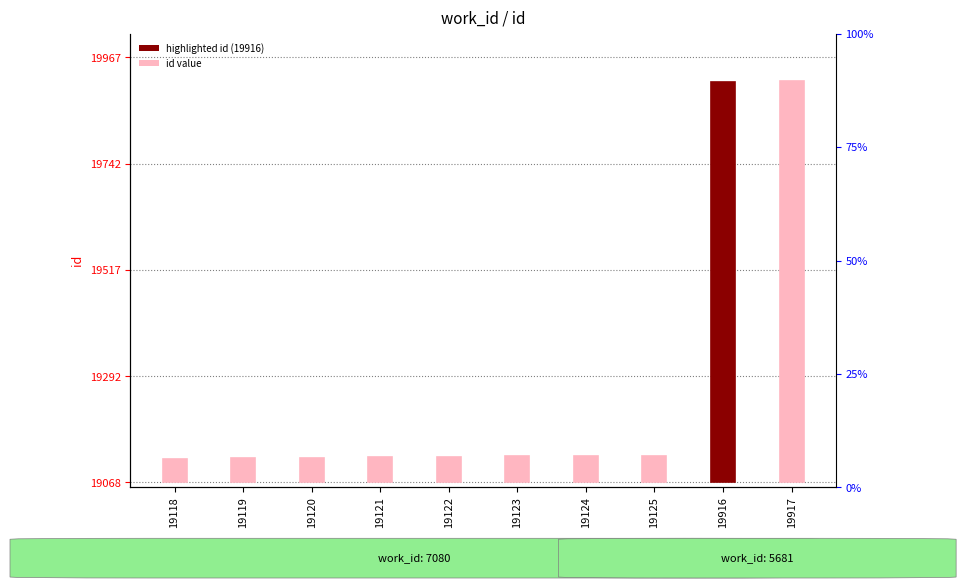

Are the bars horizontal?

No